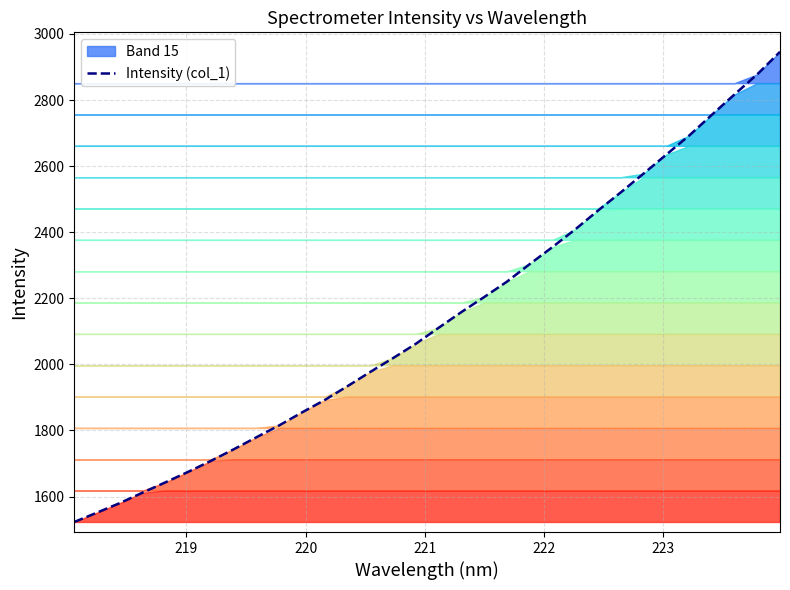

The value at 8 is 2662.0. True or false?

False